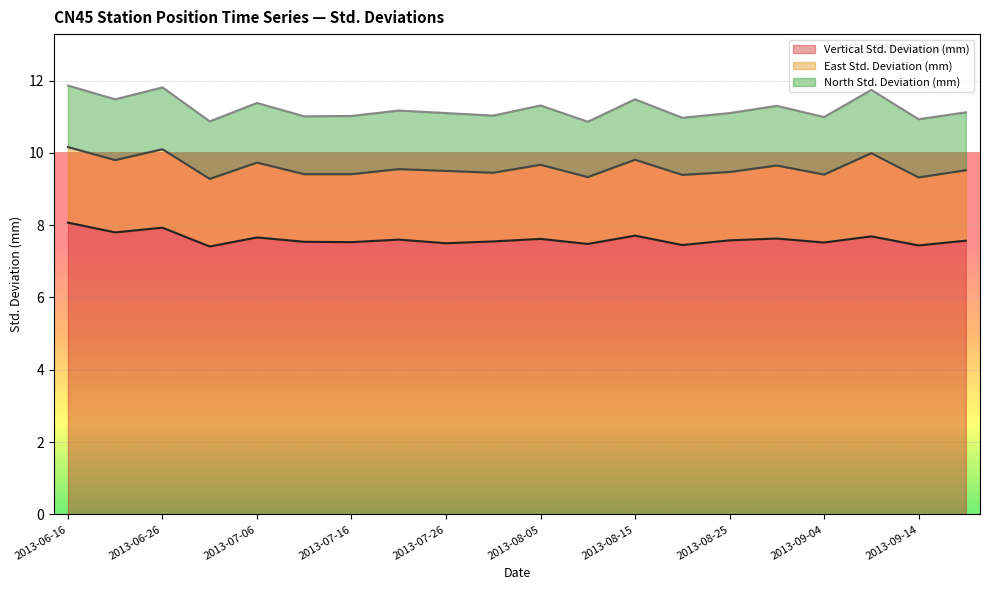

True or false: East Std. Deviation (mm) has a value of 1.9 at 2013-07-11.

True